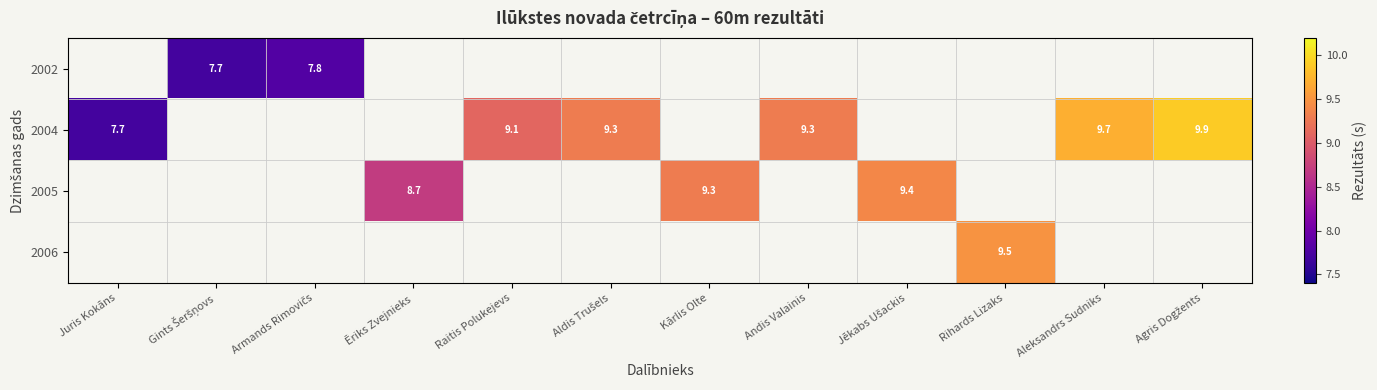

At which category does the chart reach its peak across all series?

Agris Dogžents